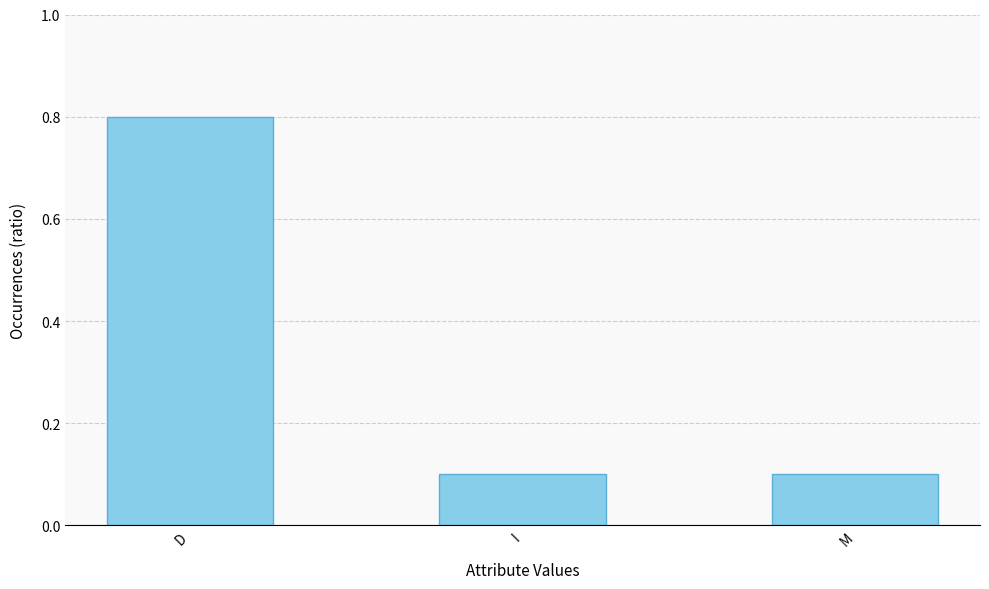

Reading left to right, what are all the values shown in this chart?

D=0.8	I=0.1	M=0.1